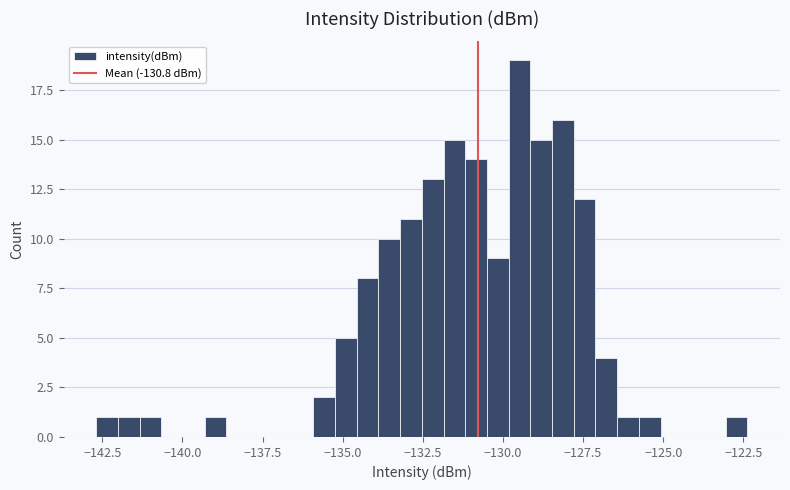

Around what value on the x-axis is the tallest bar? Give the approximate position of its centre, as read against the axis.

-129.5